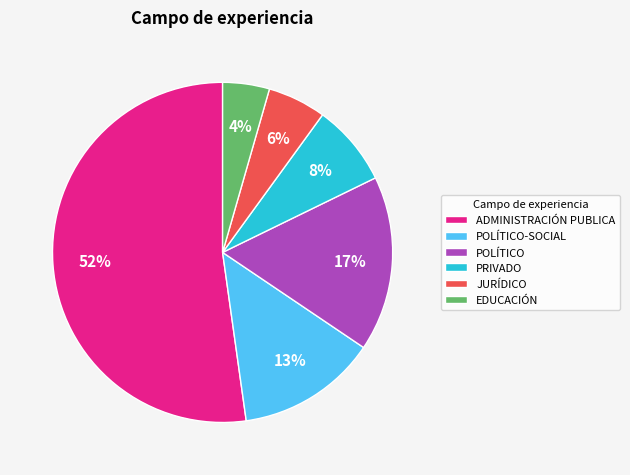

Approximately how many times larger is the value at JURÍDICO compared to ADMINISTRACIÓN PUBLICA?

0.1